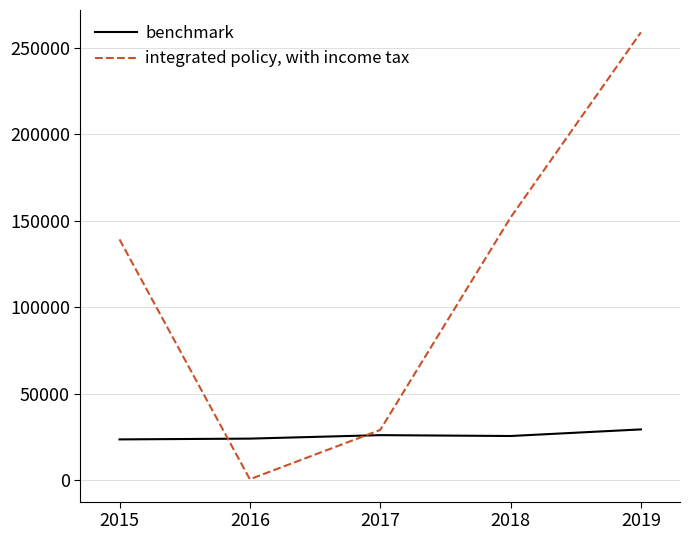

True or false: integrated policy, with income tax and benchmark cross at least once.

True